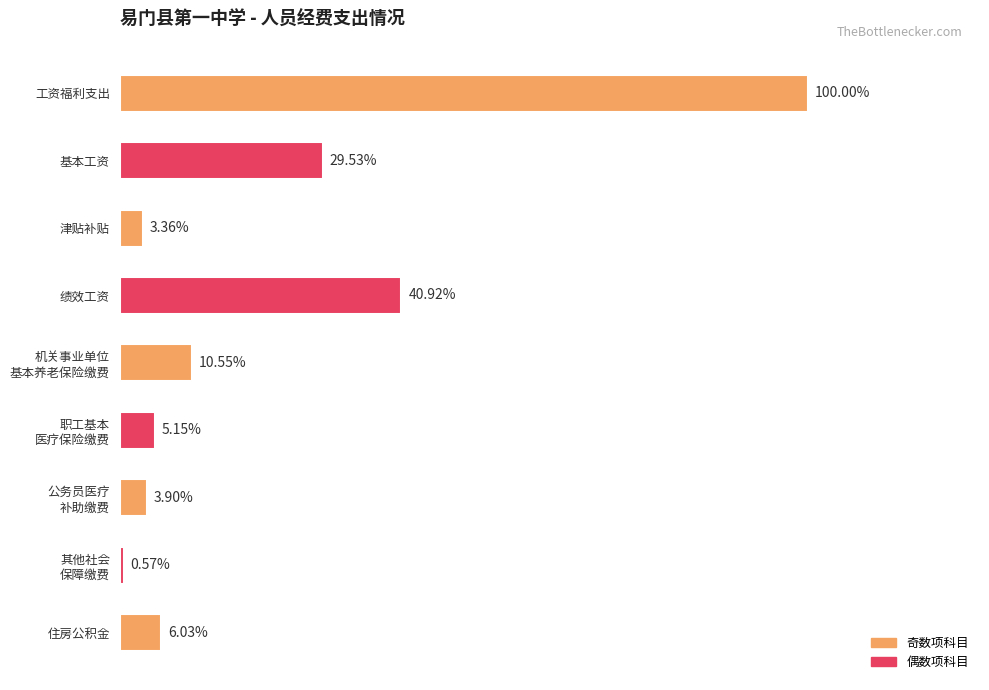

Are the bars horizontal?

Yes